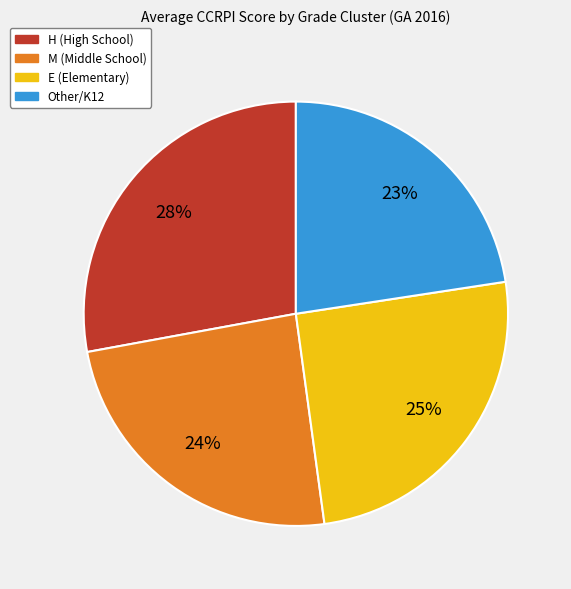

Is there any slice that represents more than half of the pie?

No